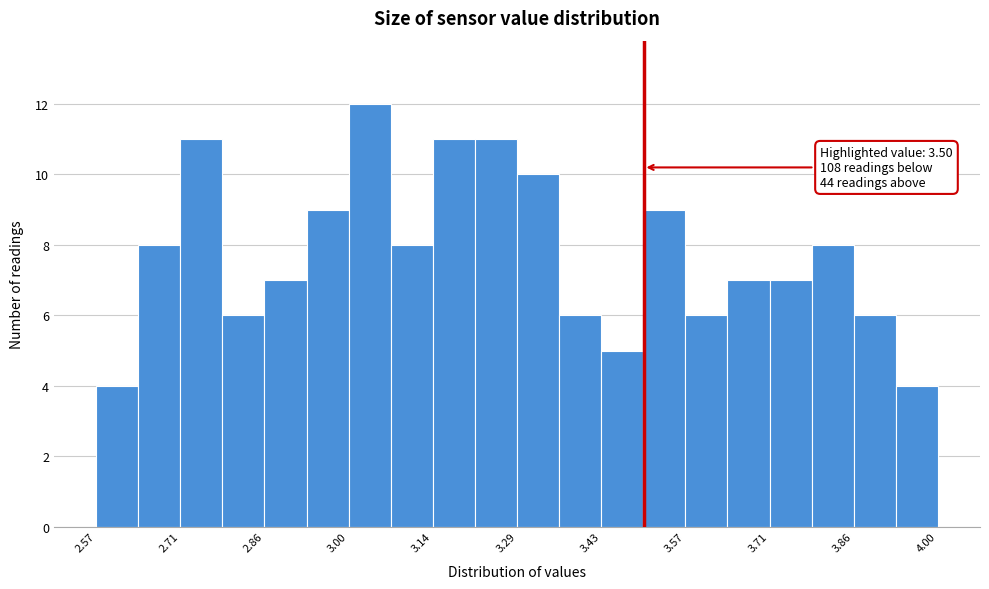

Read against the x-axis, roughly where is the centre of the tallest bar?

3.04